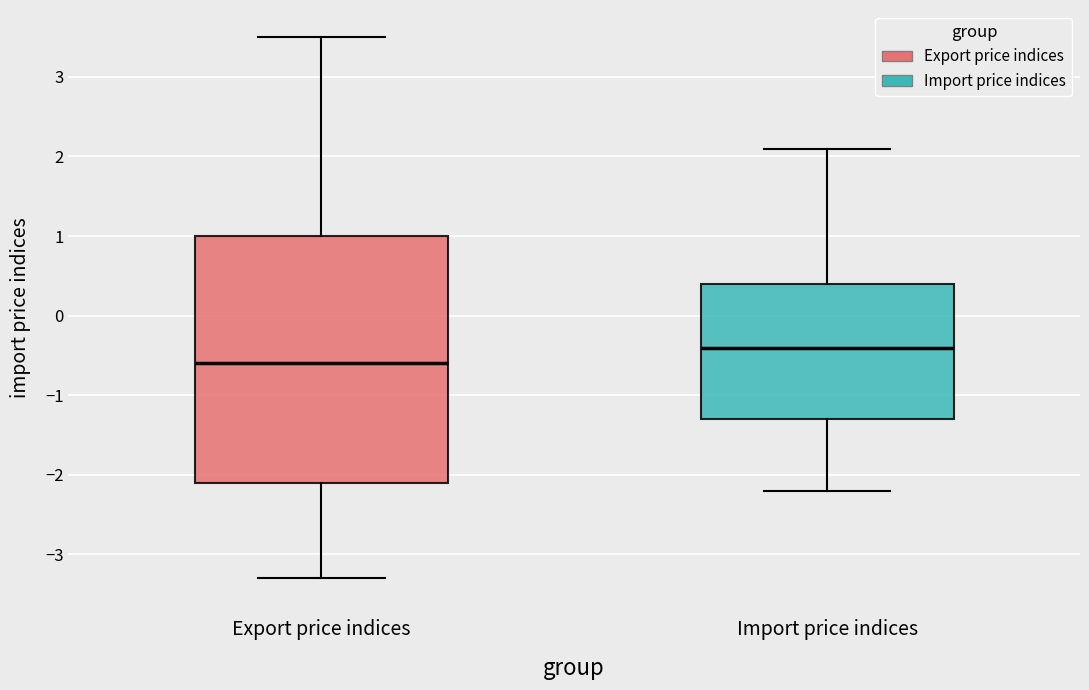

Reading left to right, read every box against the y-axis: the position of its median line, the range the box covers, and the ends of its whiskers. The values are not printed on the chart, so give them approximately, as read against the axis.

Export price indices: median -0.6, box -2.1 to 1.0, whiskers -3.3 to 3.5
Import price indices: median -0.4, box -1.3 to 0.4, whiskers -2.2 to 2.1